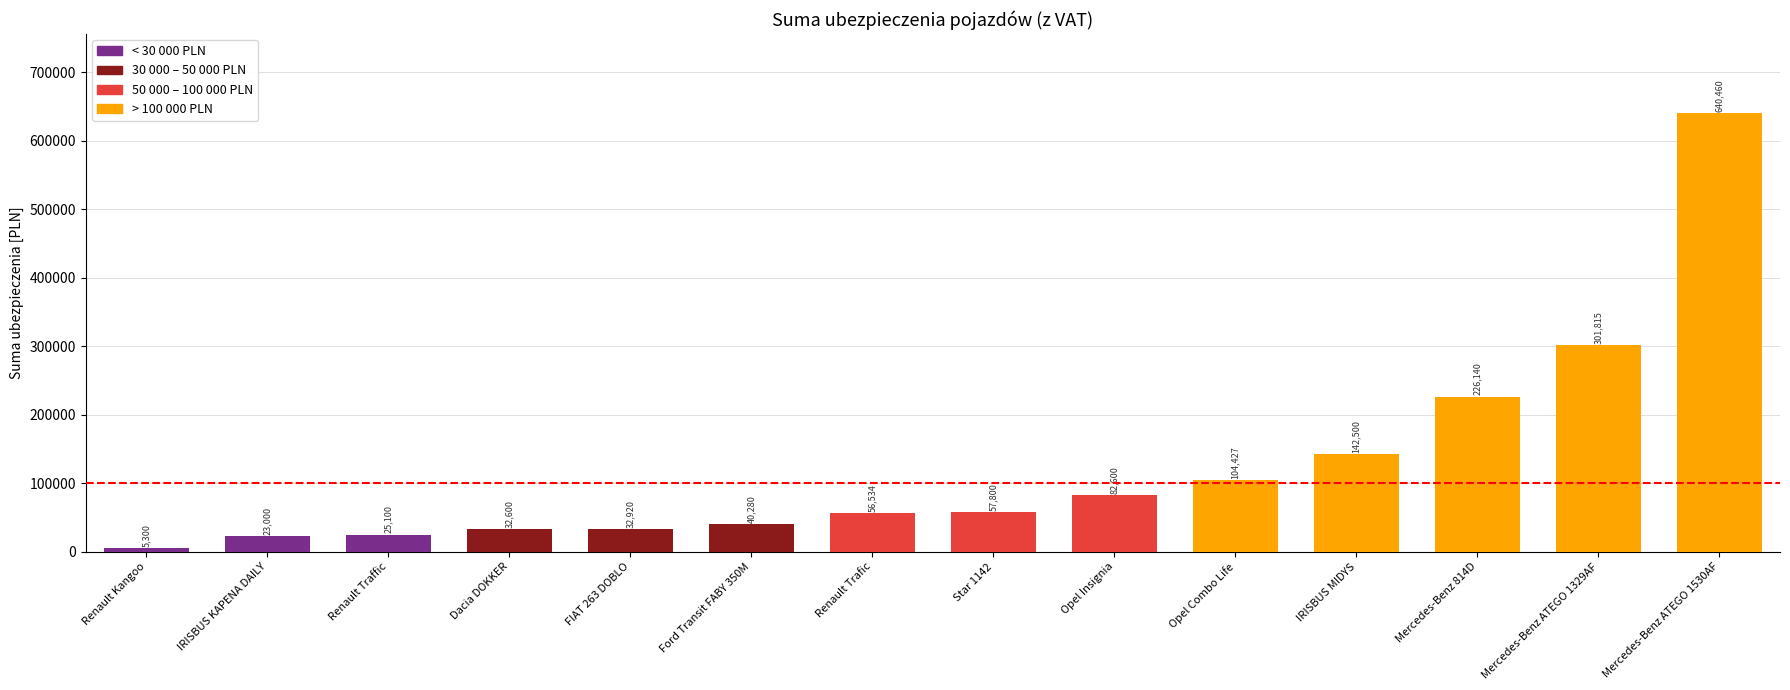

What is the maximum value shown in the chart?

640460